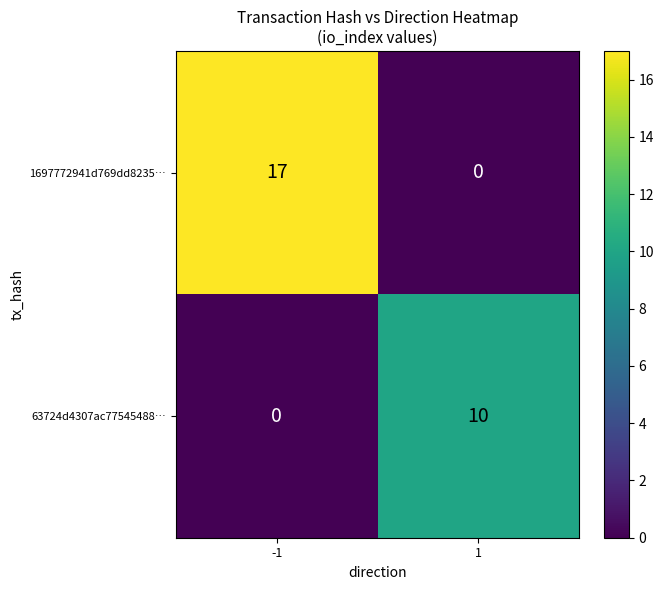

What is the total value across all series at -1?

17